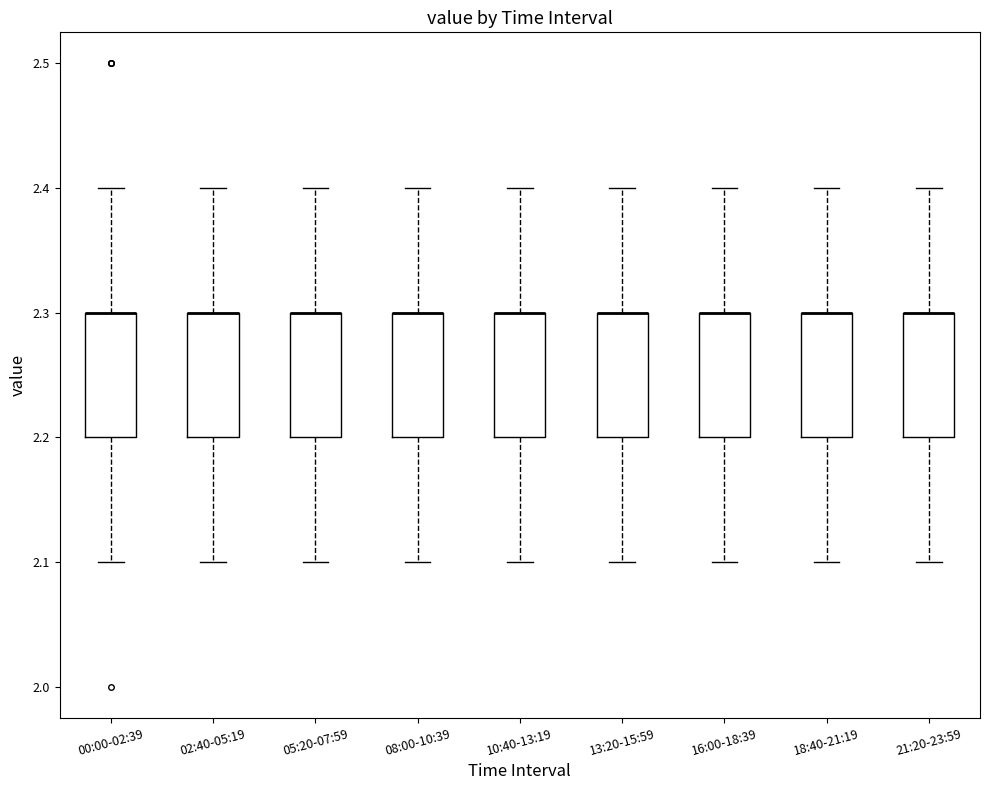

Reading left to right, read every box against the y-axis: the position of its median line, the range the box covers, and the ends of its whiskers. The values are not printed on the chart, so give them approximately, as read against the axis.

00:00-02:39: median 2.3 (drawn on the box's upper edge), box 2.2 to 2.3, whiskers 2.1 to 2.4
02:40-05:19: median 2.3 (drawn on the box's upper edge), box 2.2 to 2.3, whiskers 2.1 to 2.4
05:20-07:59: median 2.3 (drawn on the box's upper edge), box 2.2 to 2.3, whiskers 2.1 to 2.4
08:00-10:39: median 2.3 (drawn on the box's upper edge), box 2.2 to 2.3, whiskers 2.1 to 2.4
10:40-13:19: median 2.3 (drawn on the box's upper edge), box 2.2 to 2.3, whiskers 2.1 to 2.4
13:20-15:59: median 2.3 (drawn on the box's upper edge), box 2.2 to 2.3, whiskers 2.1 to 2.4
16:00-18:39: median 2.3 (drawn on the box's upper edge), box 2.2 to 2.3, whiskers 2.1 to 2.4
18:40-21:19: median 2.3 (drawn on the box's upper edge), box 2.2 to 2.3, whiskers 2.1 to 2.4
21:20-23:59: median 2.3 (drawn on the box's upper edge), box 2.2 to 2.3, whiskers 2.1 to 2.4